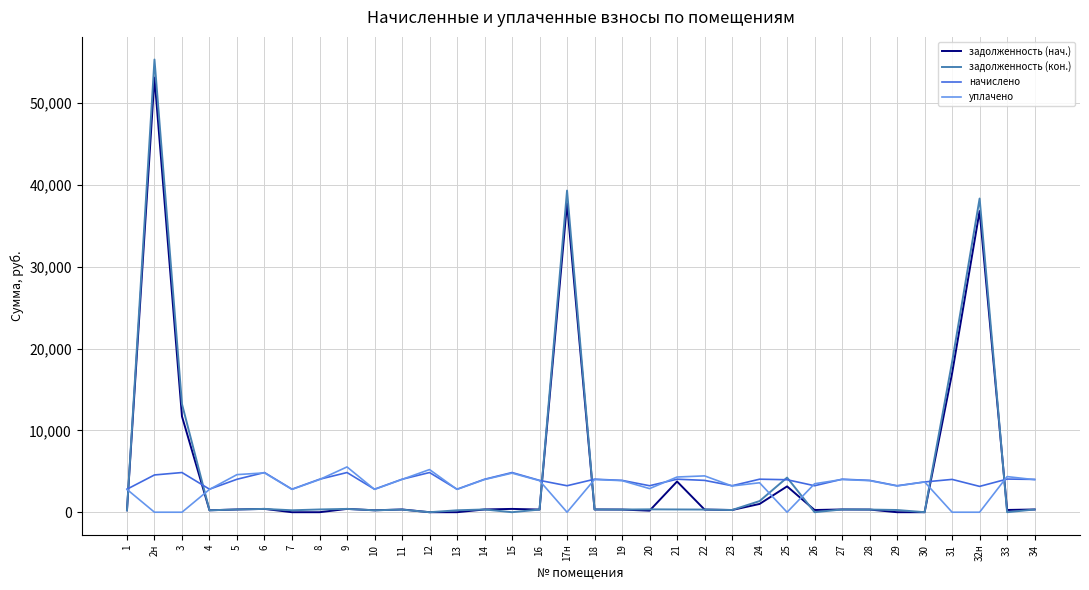

The value of задолженность (нач.) at 31 is 26362.5. True or false?

False